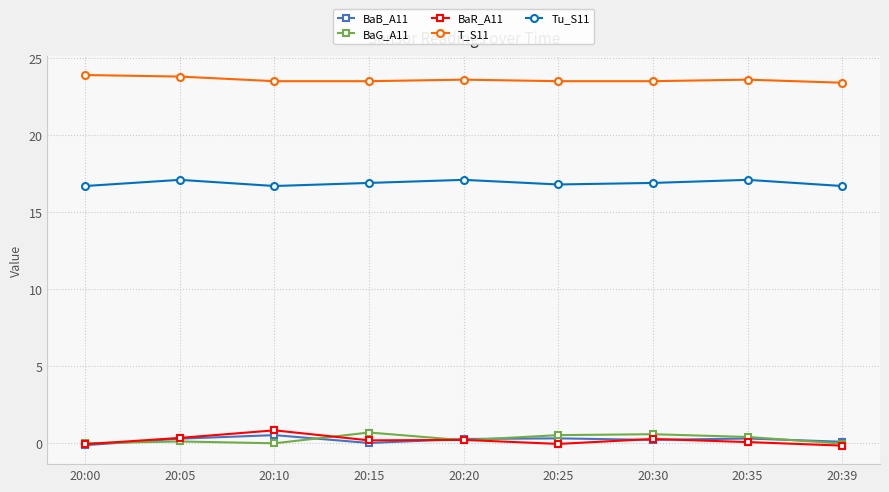

What is the value of the T_S11 point at the 6th from the left?

23.5